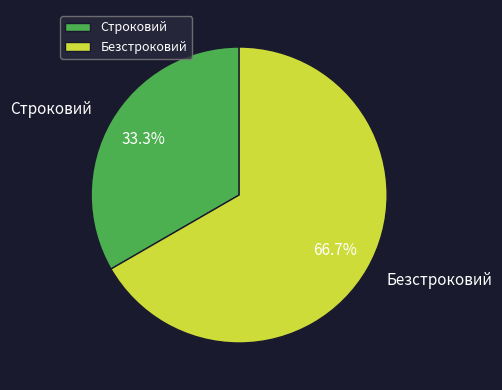

To the nearest percent, what is the difference between the largest and smallest slice percentages?

33%